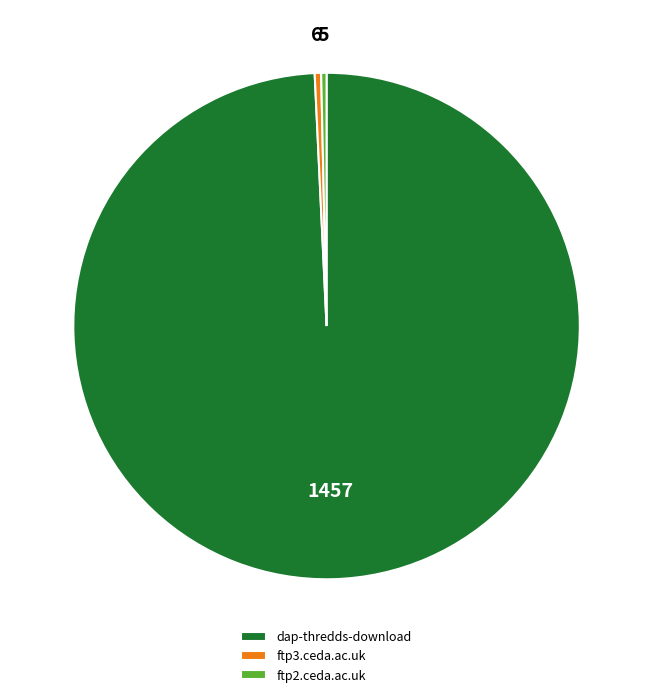

Does ftp3.ceda.ac.uk account for over 50% of the chart?

No